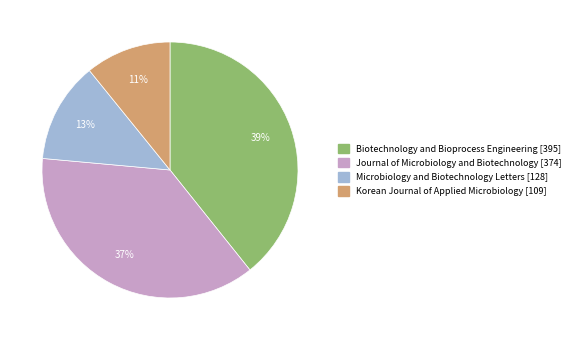

Combined, do Microbiology and Biotechnology Letters and Korean Journal of Applied Microbiology account for over 50%?

No